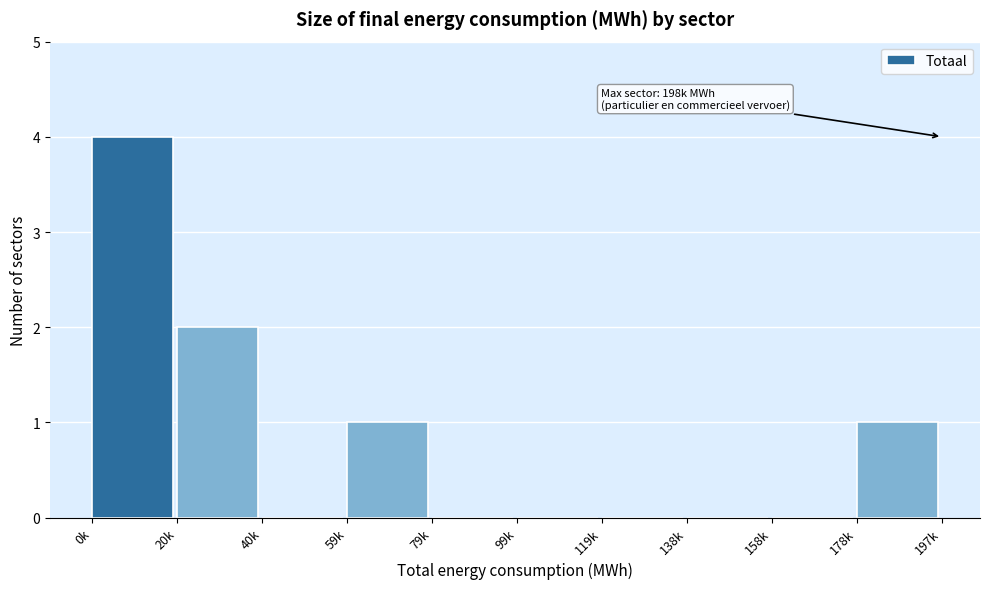

Reading left to right, what are all the values shown in this chart?

0k=4	20k=2	40k=0	59k=1	79k=0	99k=0	119k=0	138k=0	158k=0	178k=1